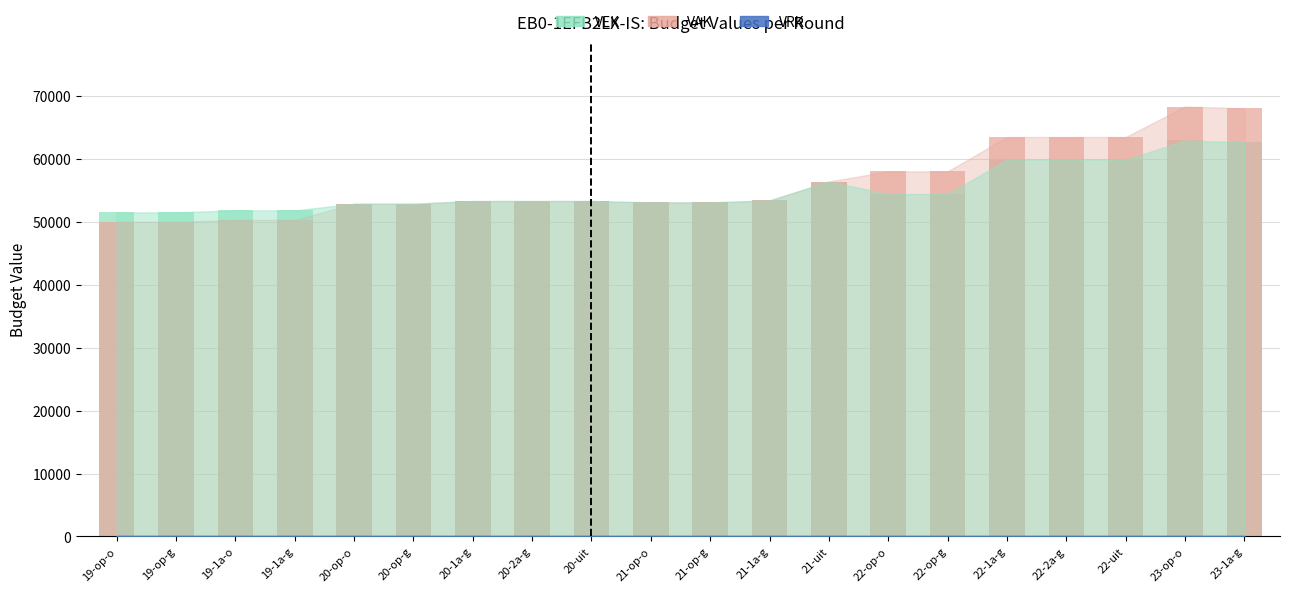

The VAK series shows 50002 at 19-op-g. True or false?

True